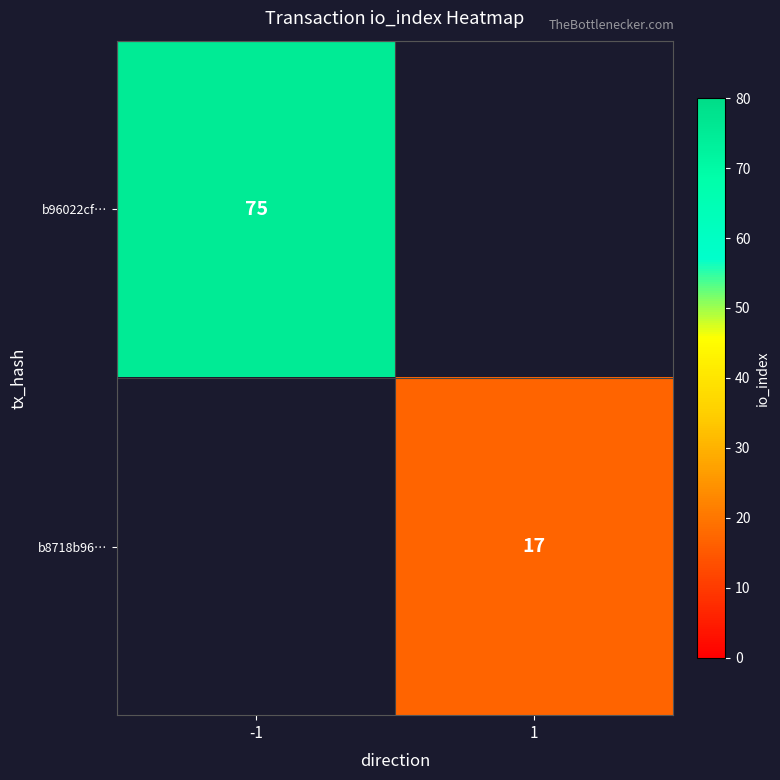

What is the minimum value shown in the chart?

17.0